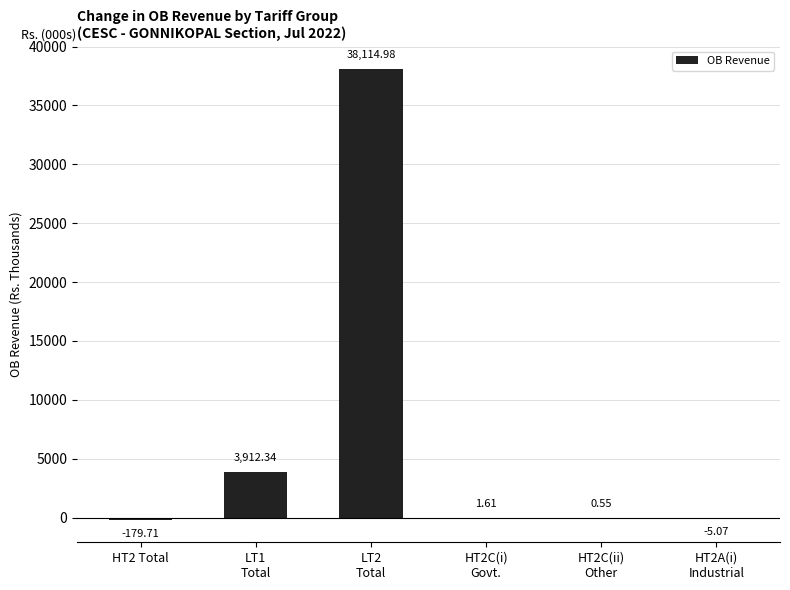

What is the sum of all values?

41844.7